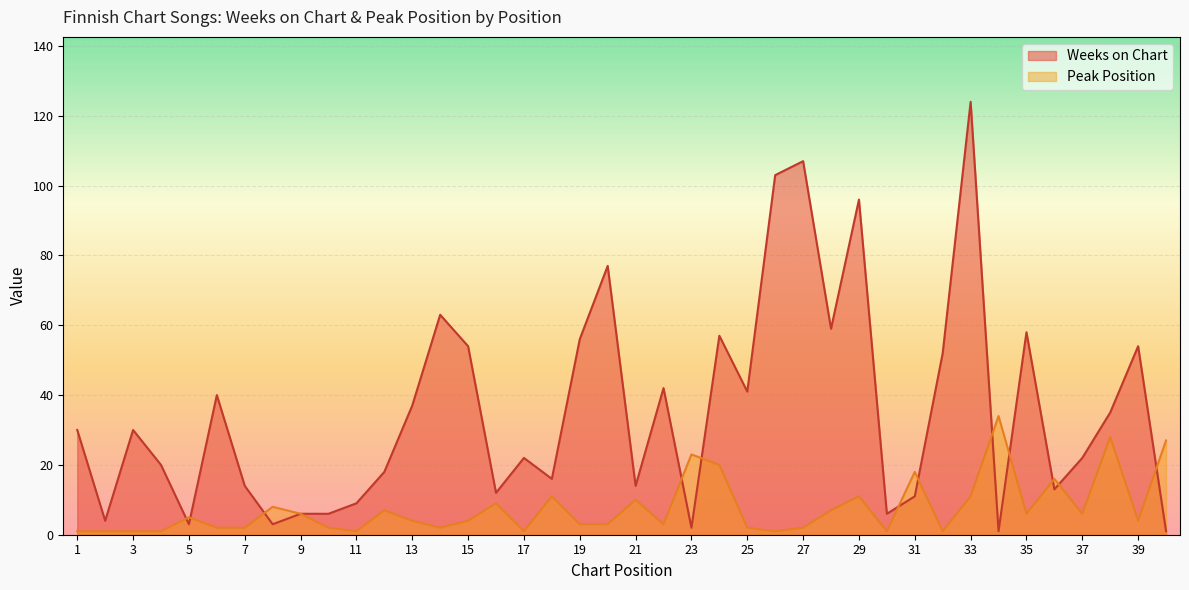

True or false: Weeks on Chart has more than 0 interior local peaks.

True